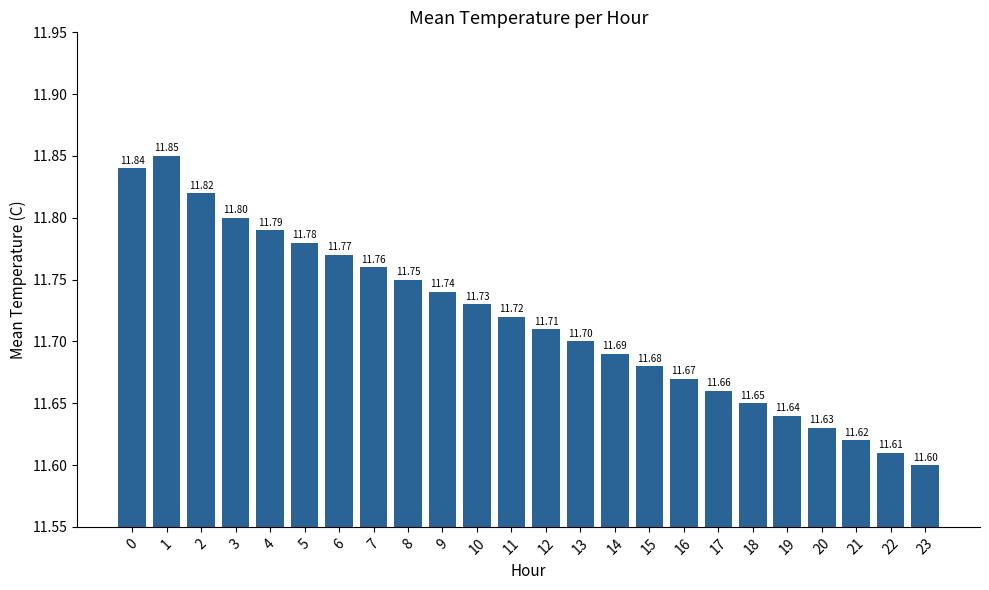

Which has a higher value, 10 or 7?

7